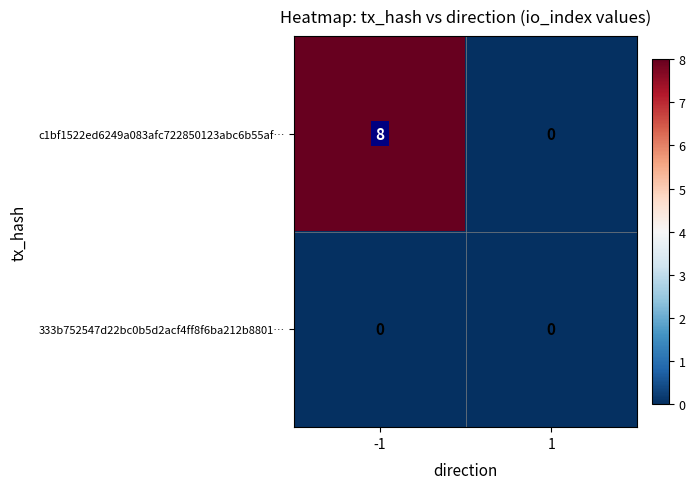

Between -1 and 1, which series saw the biggest shift?

c1bf1522ed6249a083afc722850123abc6b55af…